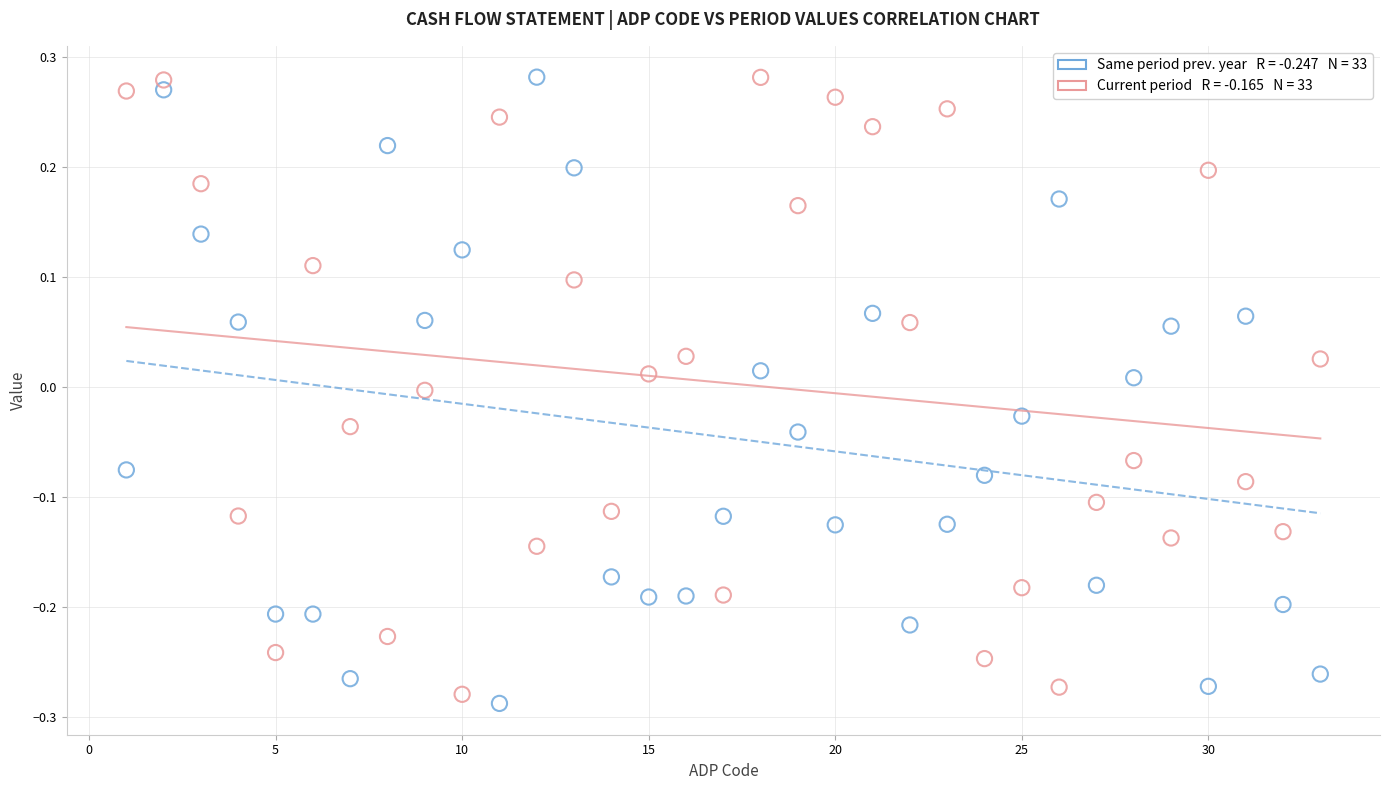

Across all data points, what is the range of Y values (max minus min)?

0.6